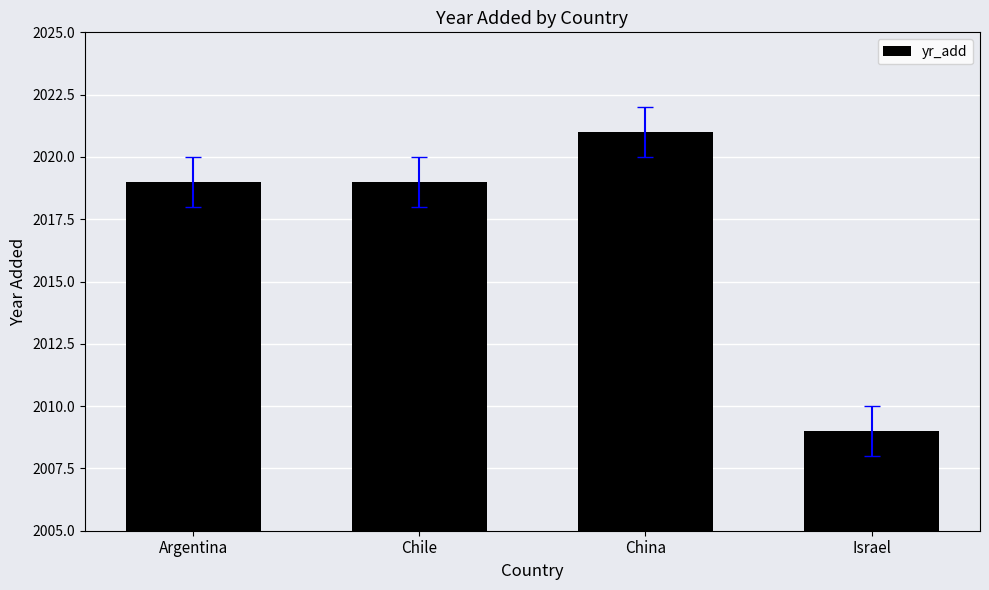

Is it true that the value at Chile is 2019?

True